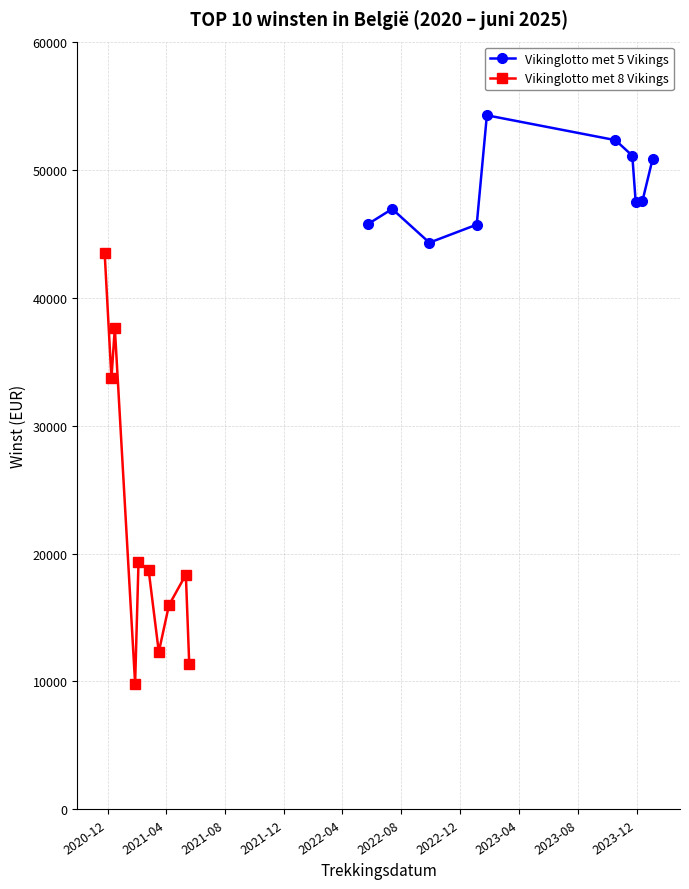

Which series has the widest spread of values?

Vikinglotto met 8 Vikings